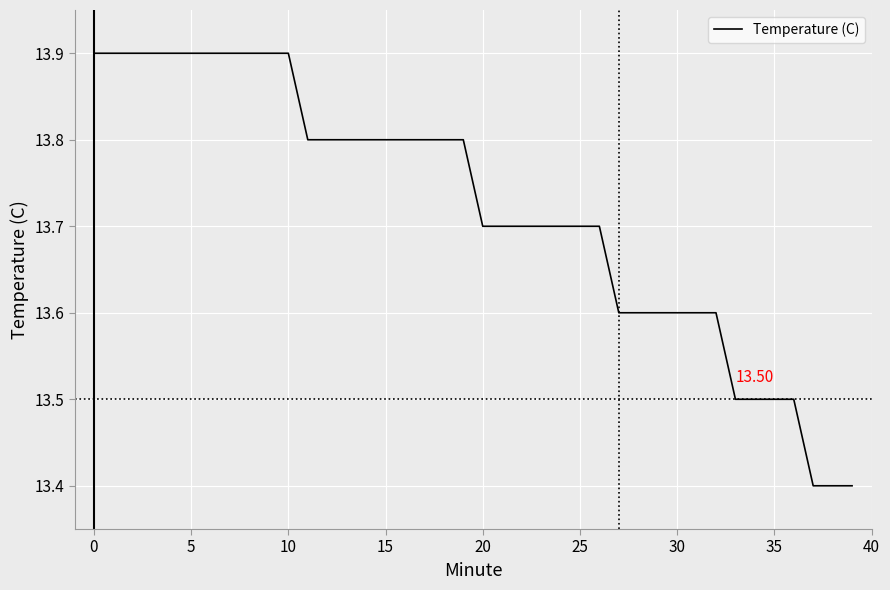

What is the difference between the maximum and minimum values?

0.5